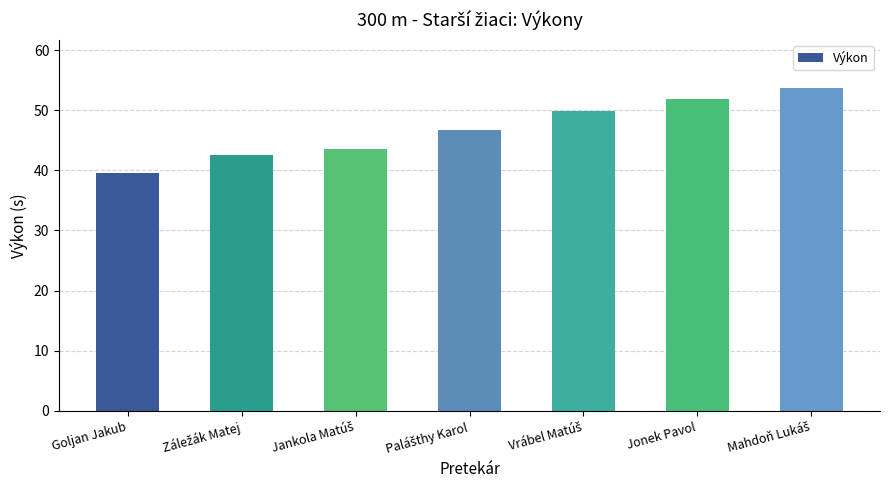

What is the smallest value displayed?

39.5